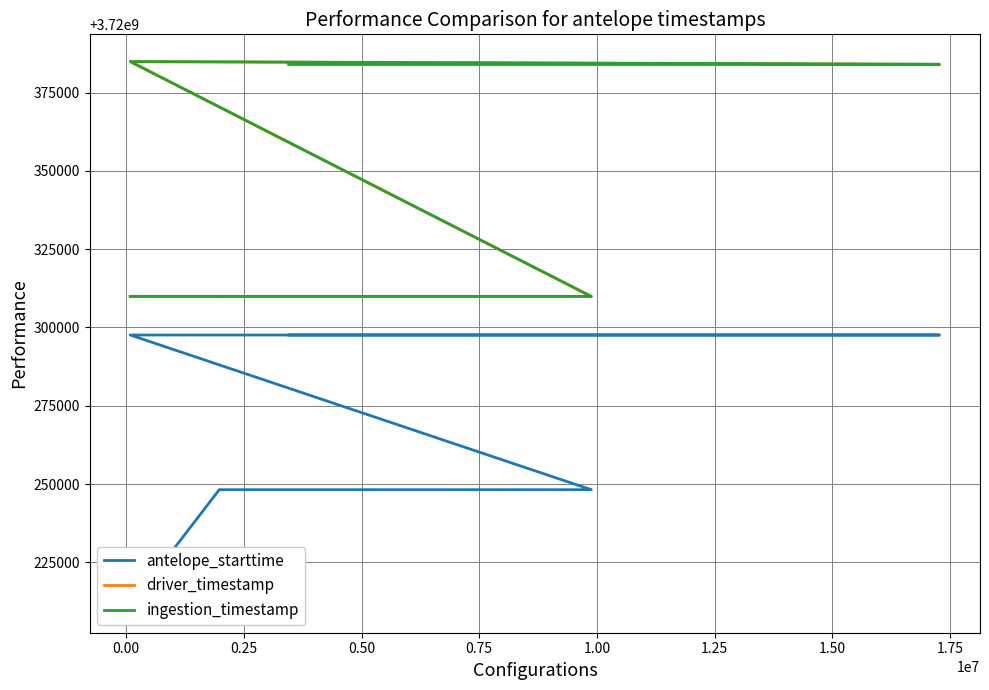

Is it true that antelope_starttime equals 6186076419.1 at 1.50?

False